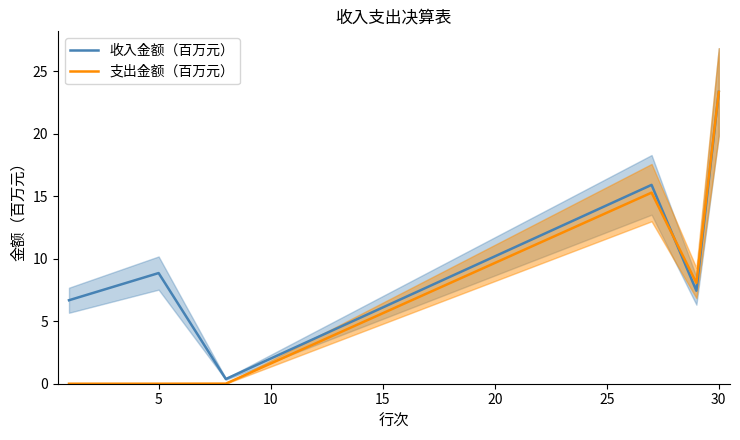

What is the highest value of the 支出金额（百万元） series?

23.3